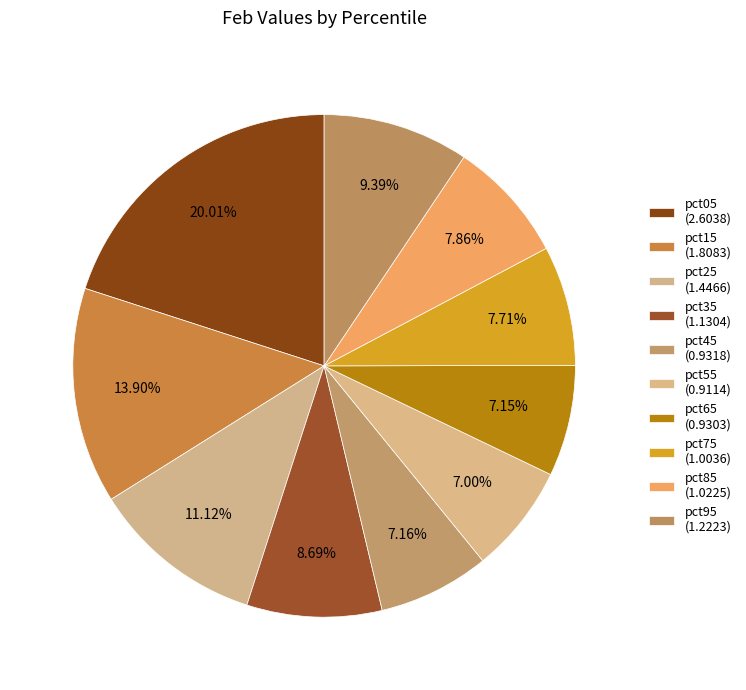

Which category has the biggest portion of the pie?

pct05